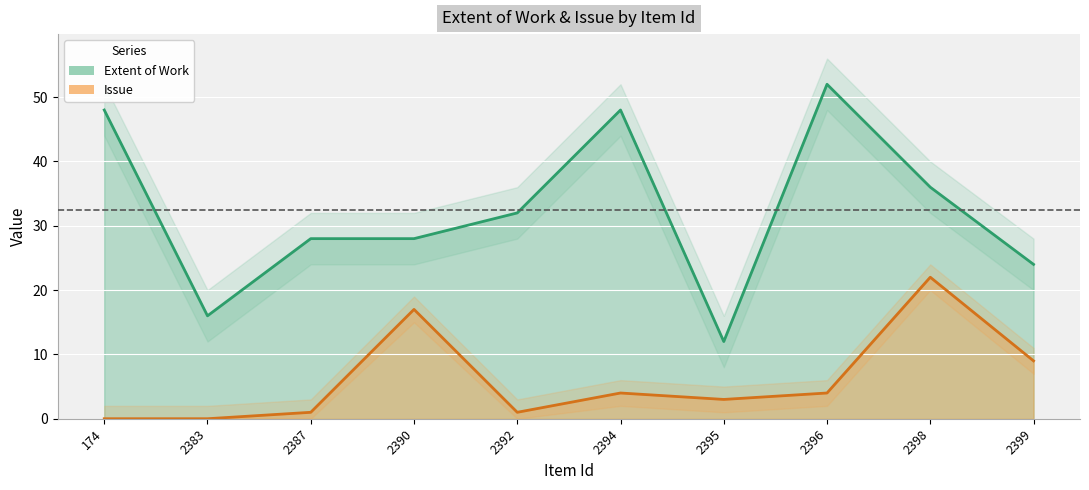

How many lines are shown in the chart?

2